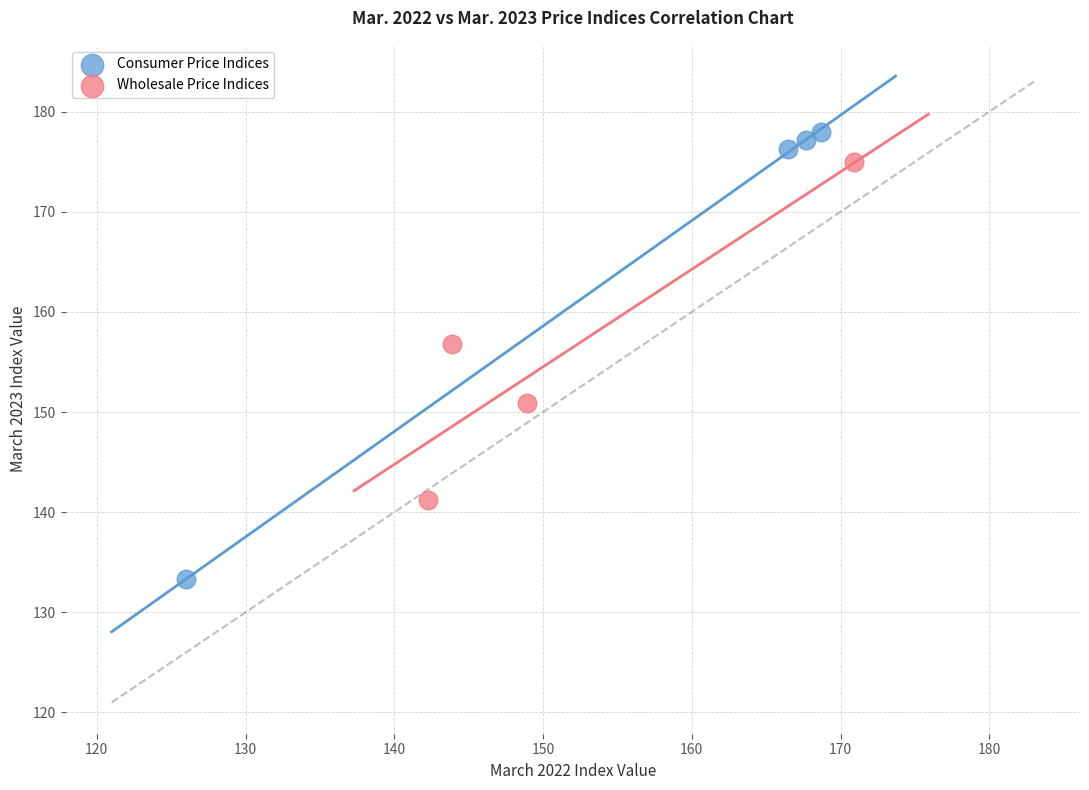

Which series contains the lowest Y value?

Consumer Price Indices